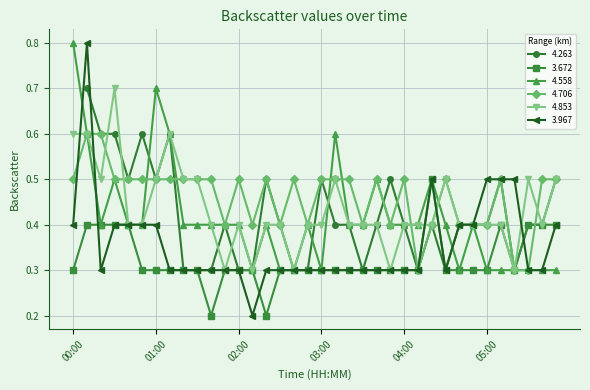

True or false: 3.967 and 4.853 cross at least once.

True